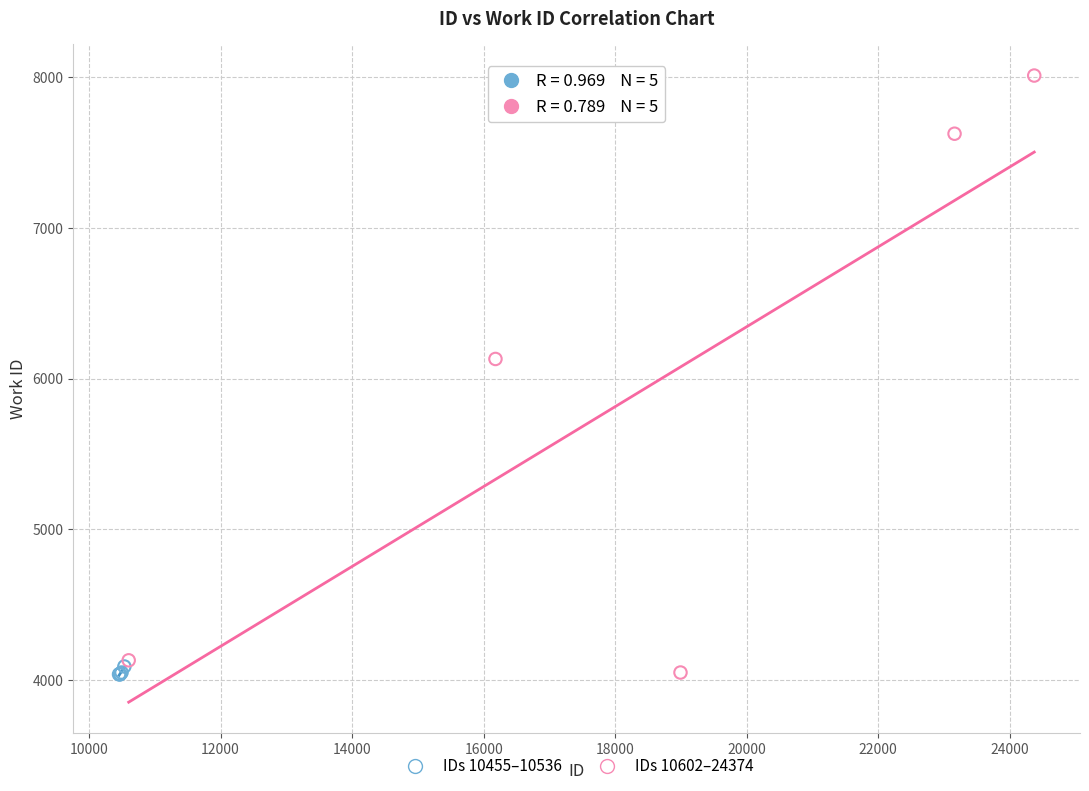

Which series reaches the maximum Y coordinate?

IDs 10602–24374